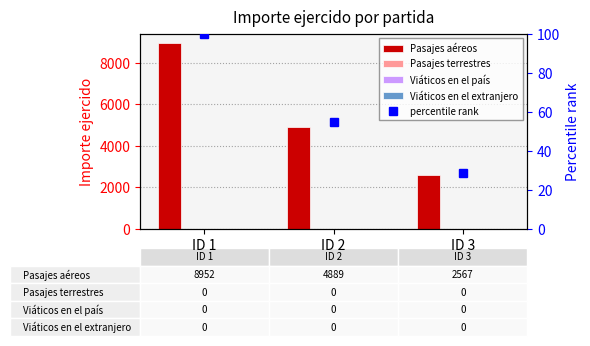

At how many categories does at least one series exceed 3134?

2